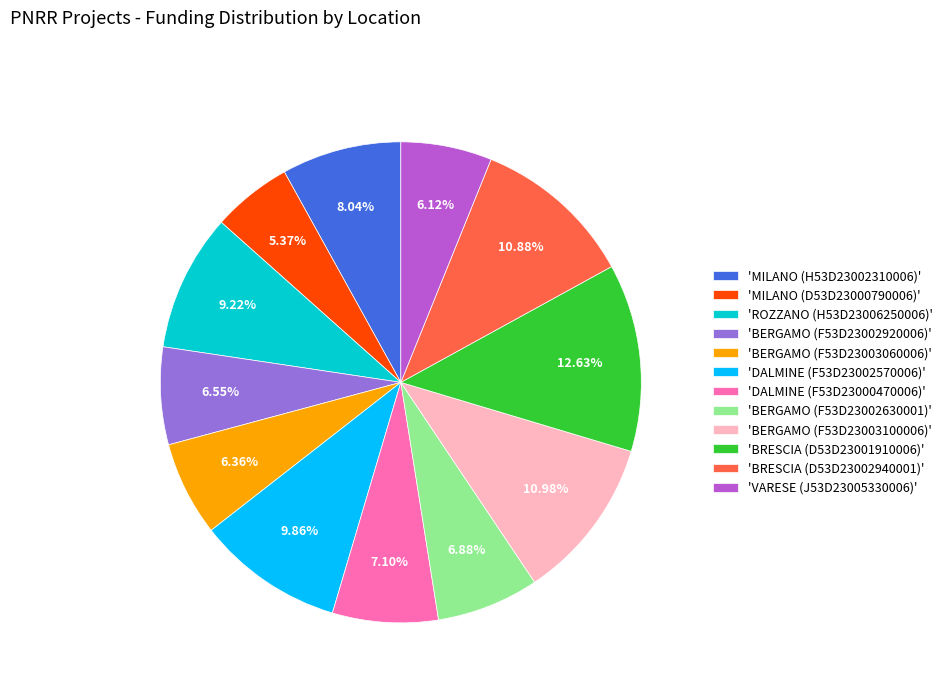

To the nearest percent, what is the average slice percentage?

8%